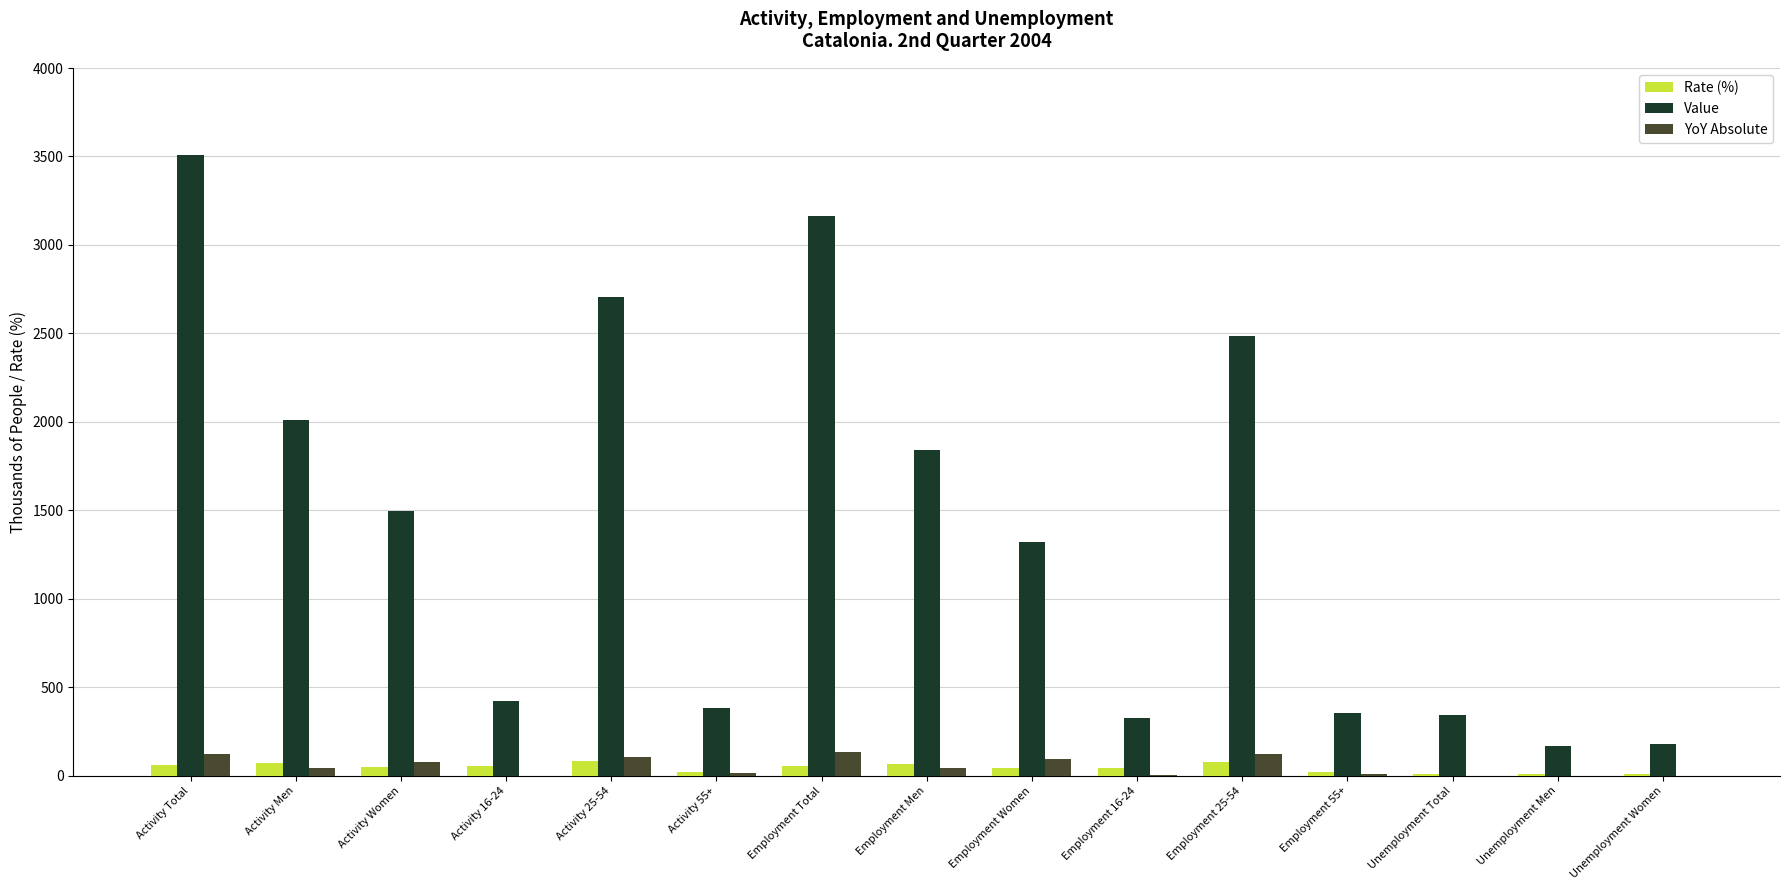

Which series has the largest range (max minus min)?

Value